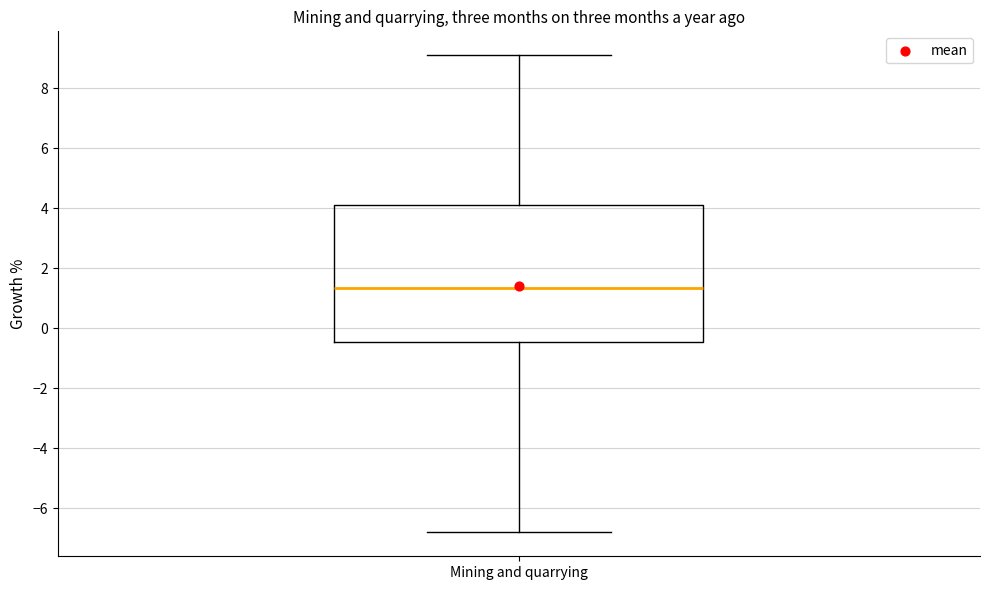

Read this box plot against the y-axis: the position of the median line, the range covered by the box, and the ends of both whiskers. The values are not printed on the chart, so give them approximately, as read against the axis.

median 1.4, box -0.4 to 4.2, whiskers -6.8 to 9.2